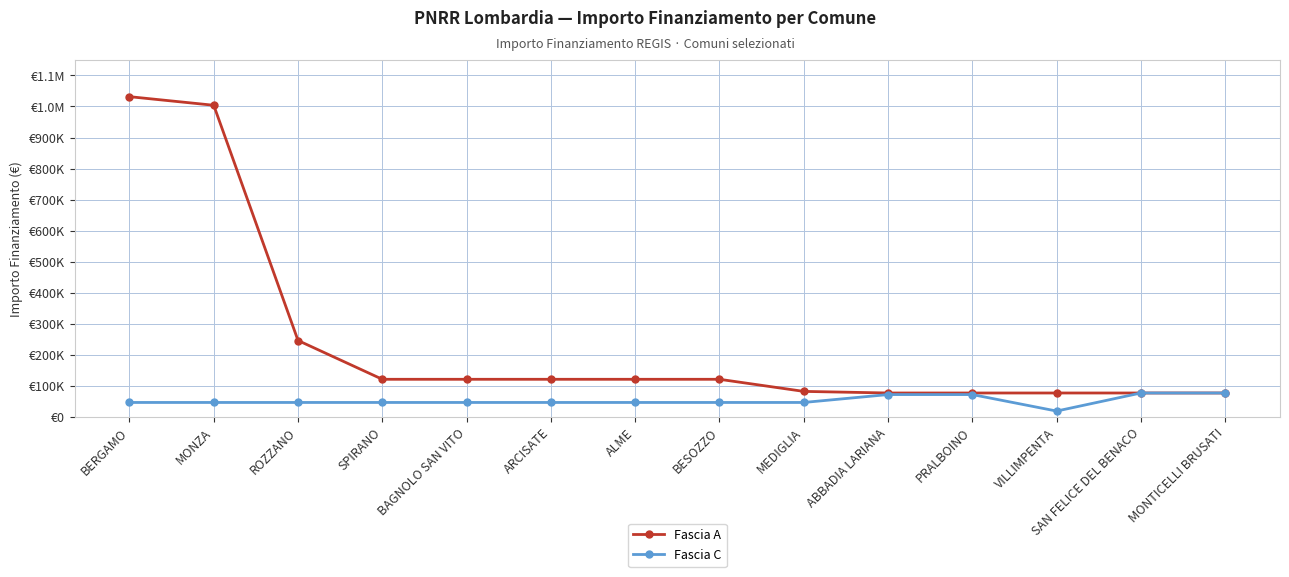

What is the smallest value displayed?

19752